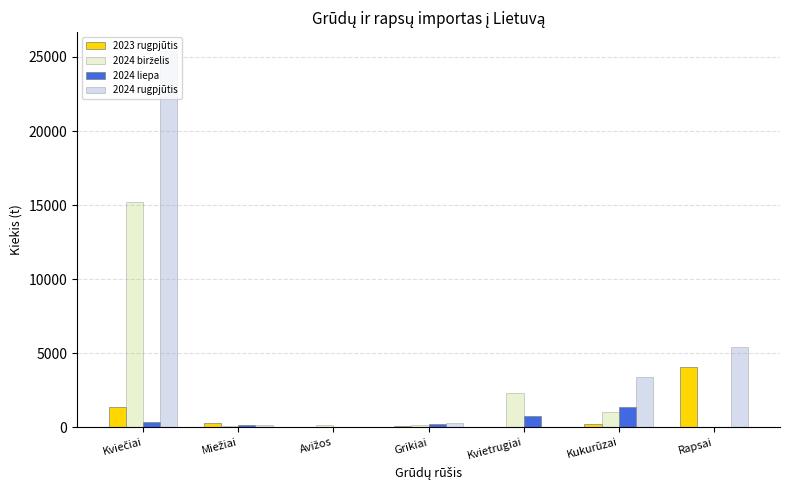

Count the number of categories in the chart.

7